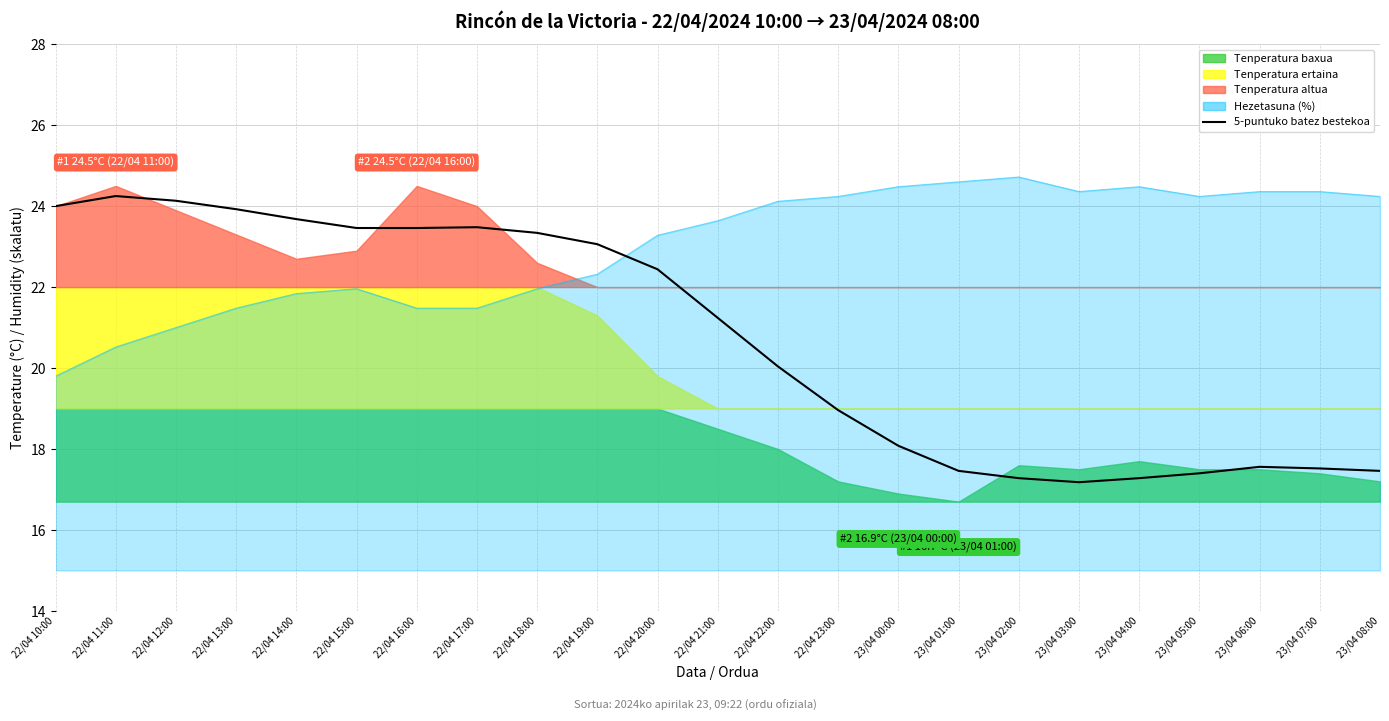

Reading left to right, what are all the values shown in this chart?

24.0	24.2	24.1	23.9	23.7	23.5	23.5	23.5	23.3	23.1	22.4	21.2	20.0	19.0	18.1	17.5	17.3	17.2	17.3	17.4	17.6	17.5	17.5